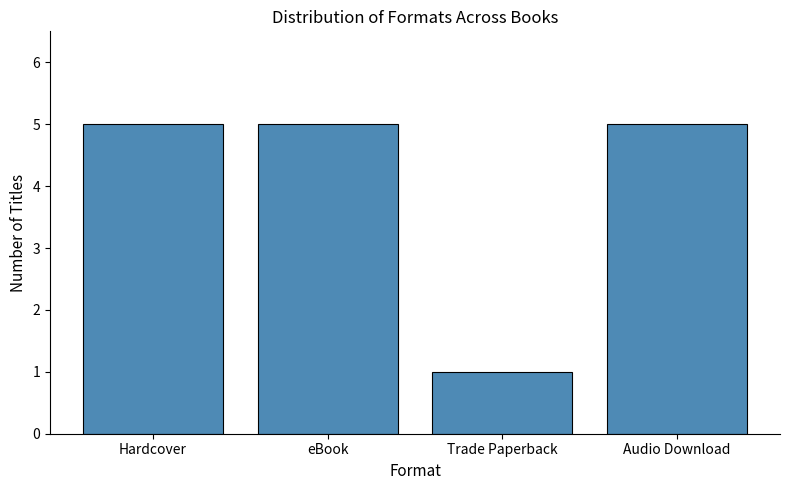

What is the label of the 3rd bar from the left?

Trade Paperback